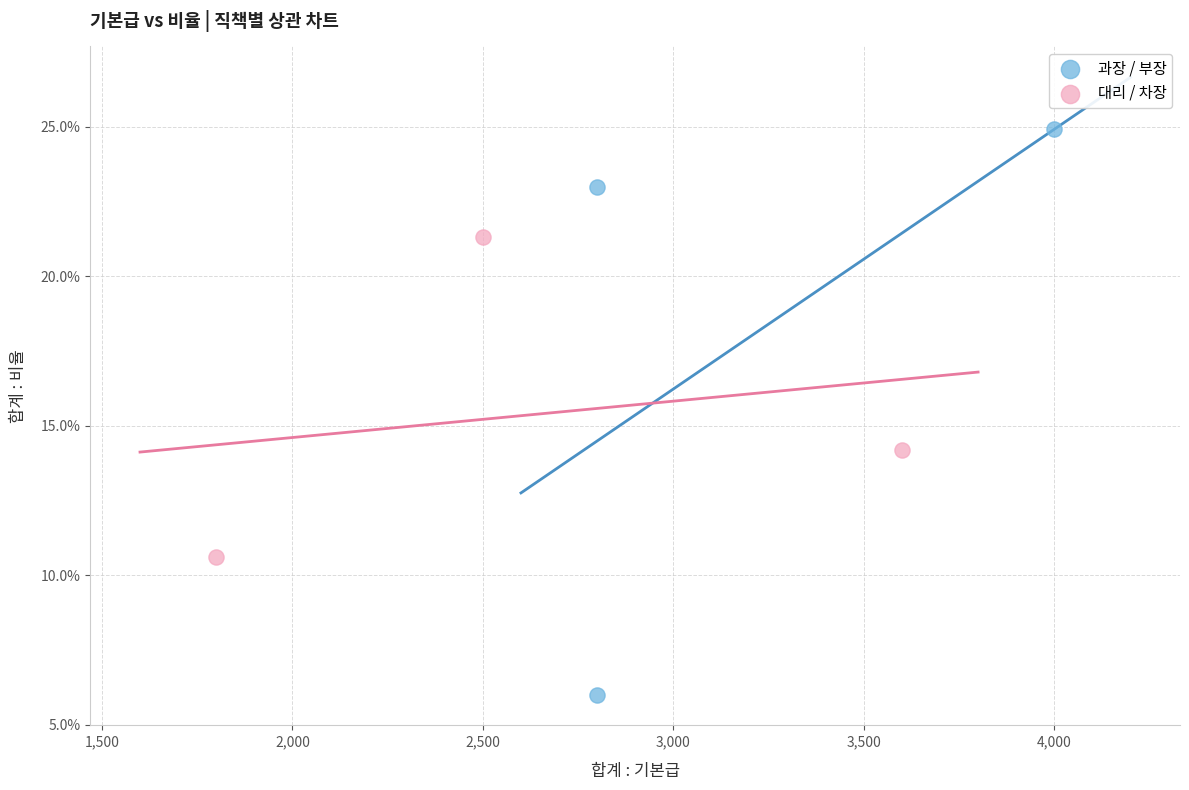

What are all the series names shown in the legend?

과장 / 부장, 대리 / 차장